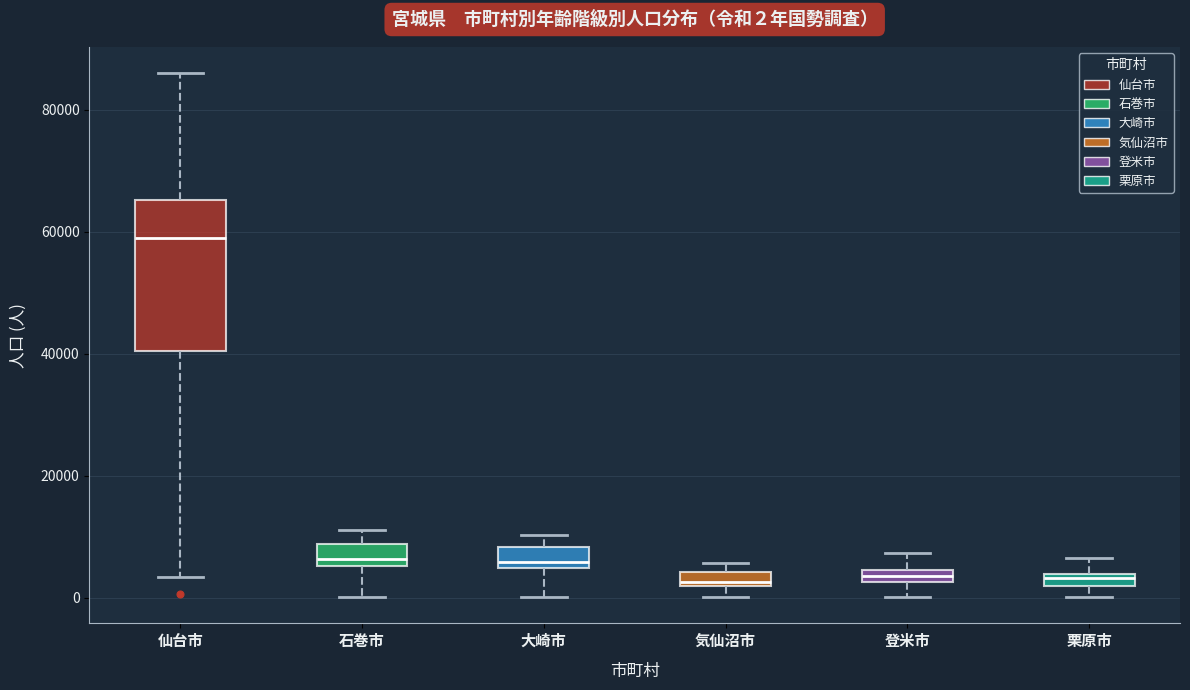

Comparing the boxes themselves (not the whiskers), which one is the tallest?

仙台市